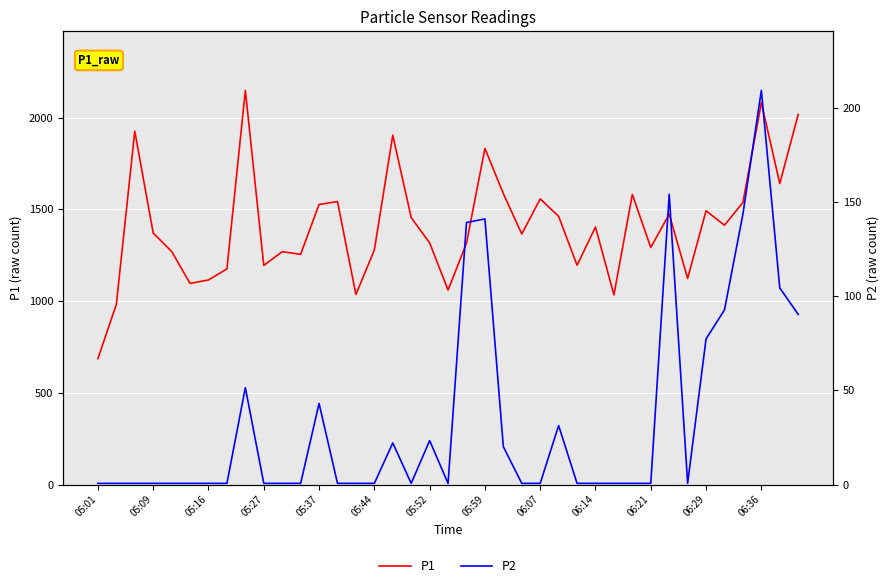

What is the total value across all series at 13?

1543.2